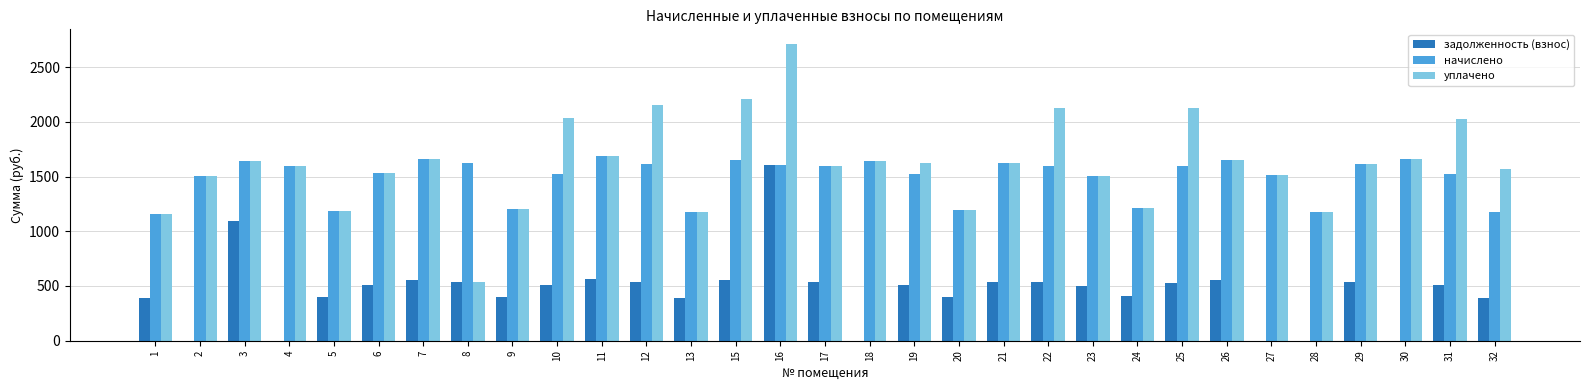

How many data points does each series have?

31